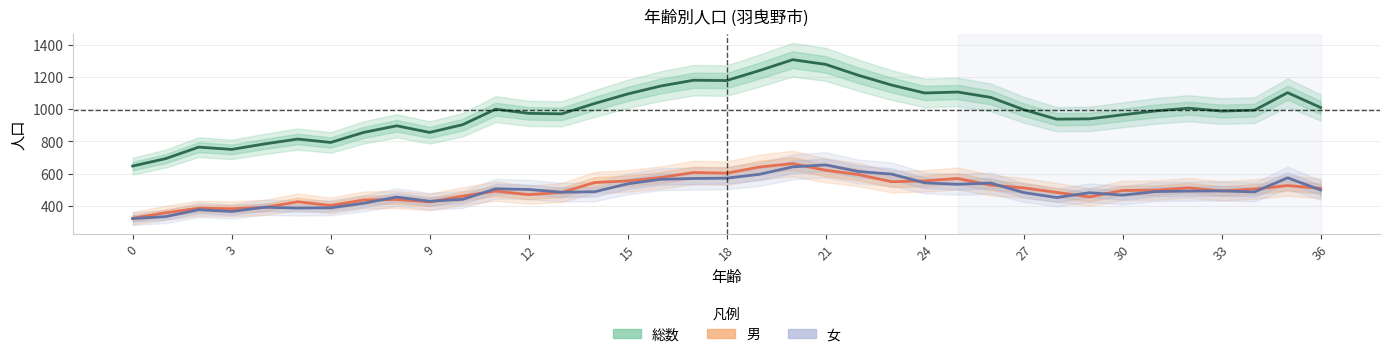

At how many categories does at least one series exceed 704?

35